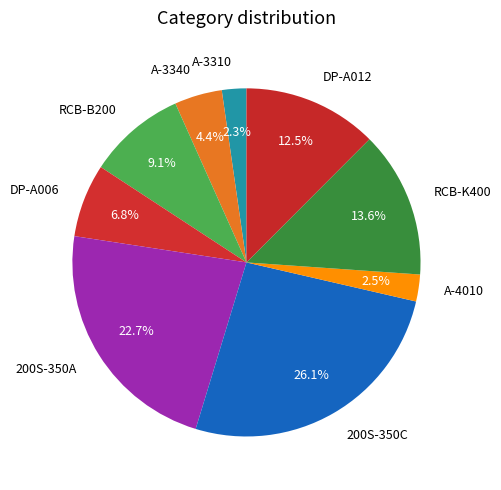

To the nearest percent, what percentage of the pie is 200S-350A?

23%